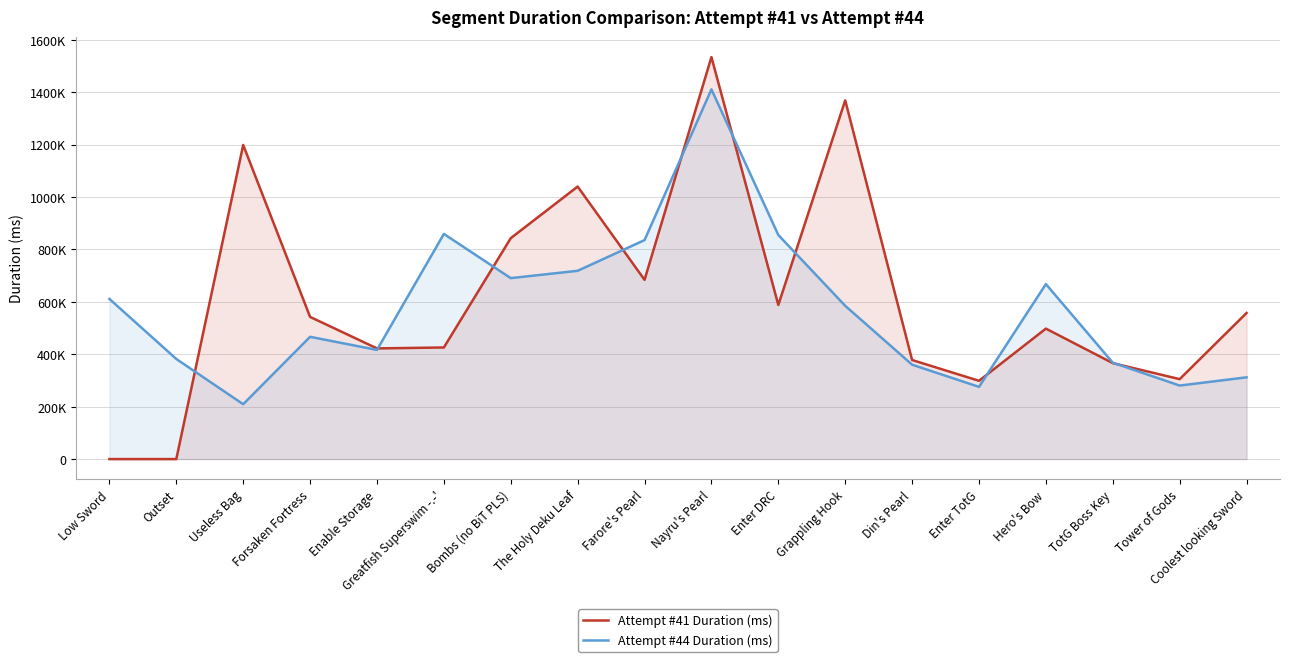

What is the spread (max minus min) of values at Greatfish Superswim -.-'?

433206